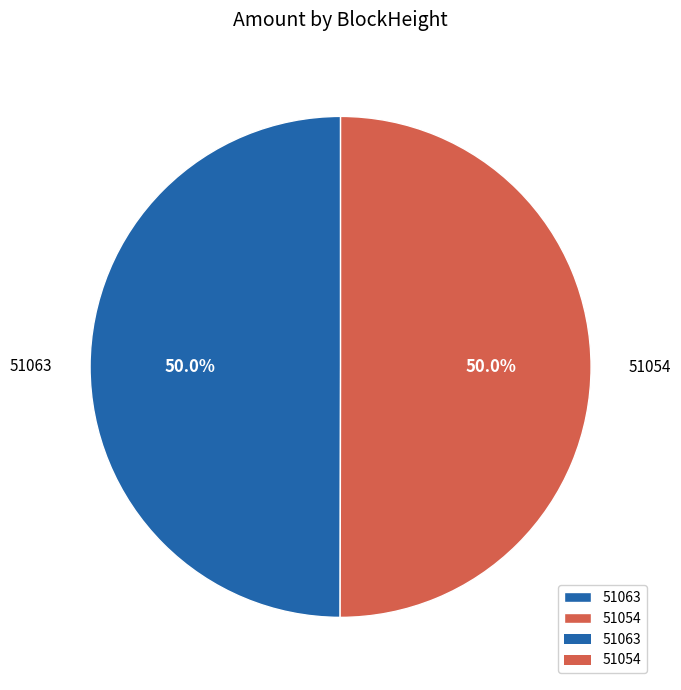

To the nearest percent, what is the difference between the 51054 and 51063 slice percentages?

0%